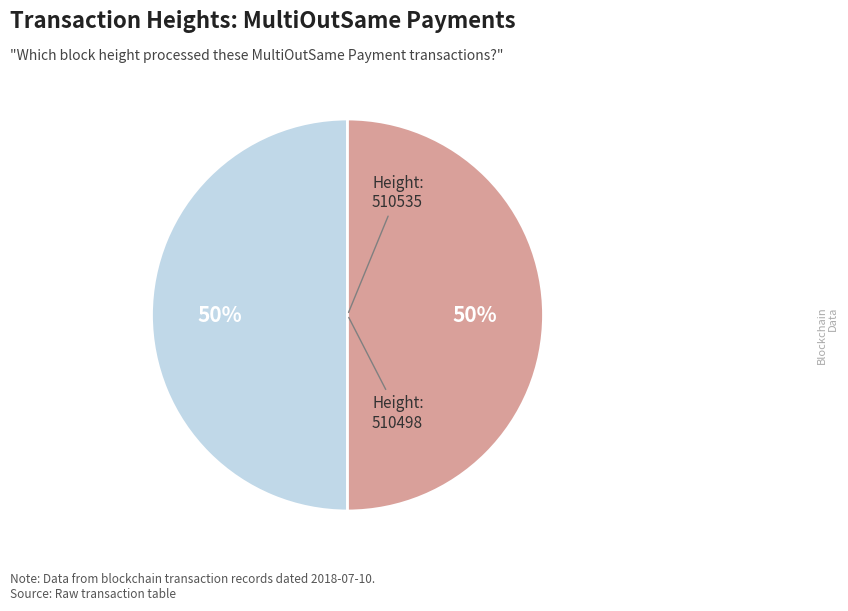

To the nearest percent, what is the average slice percentage?

50%